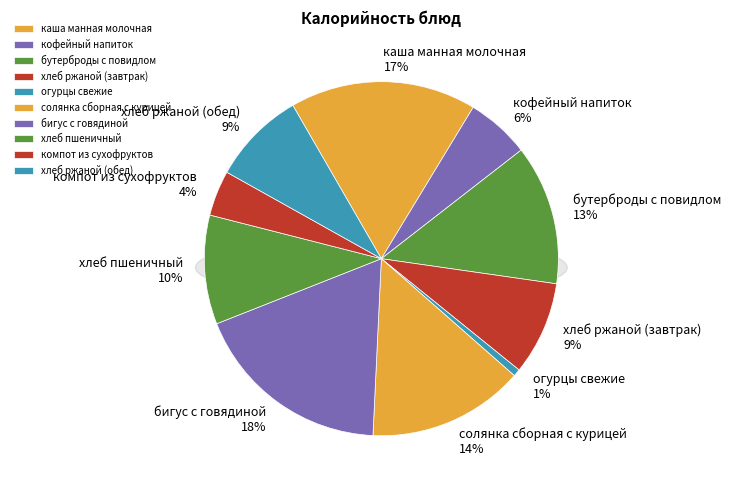

How many slices are in this pie chart?

10